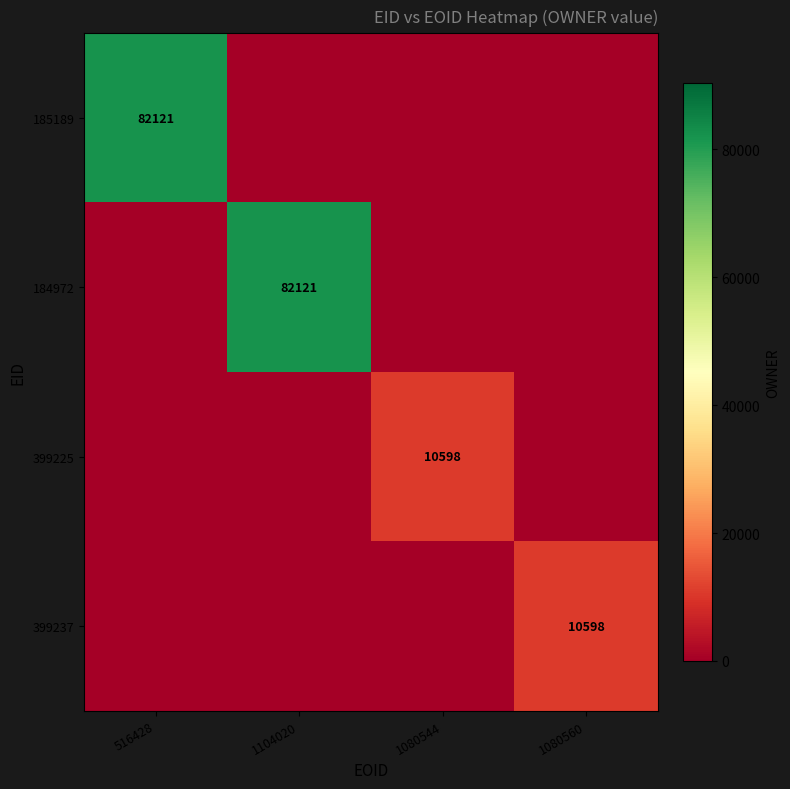

What is the total value across all series at 1104020?

82121